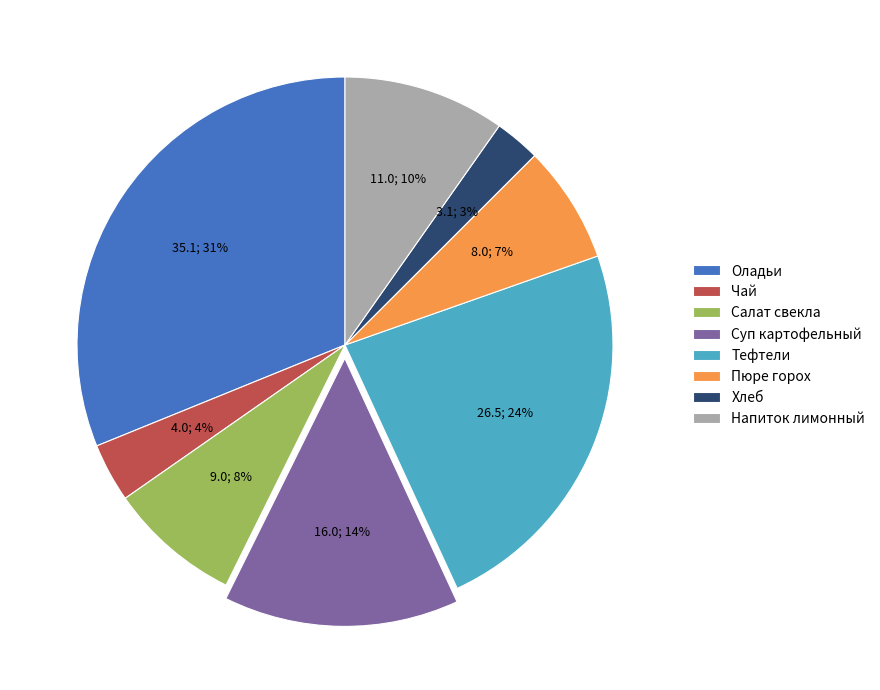

Between Оладьи and Напиток лимонный, which is larger?

Оладьи